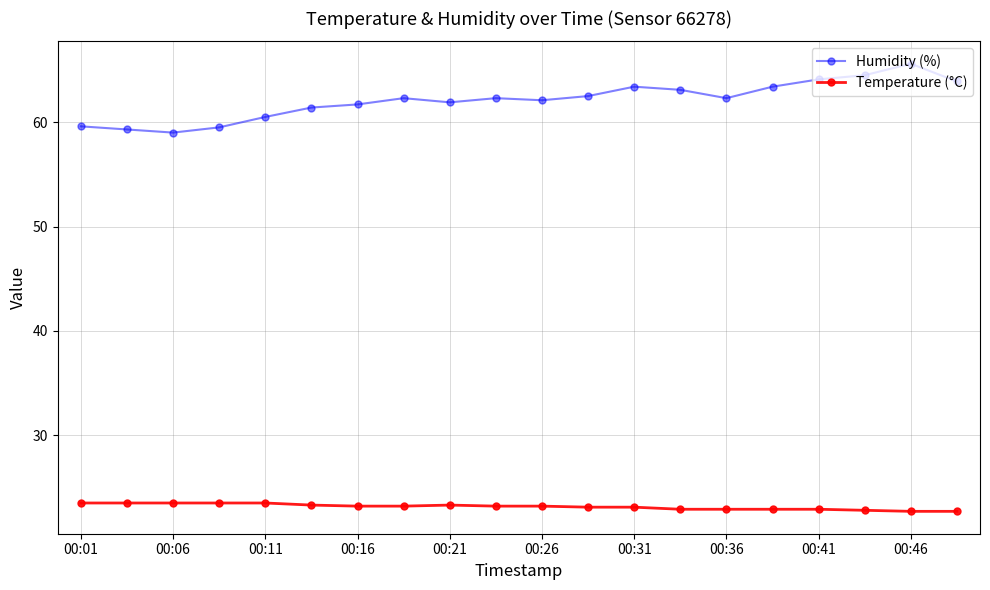

What is the minimum value for Humidity (%)?

59.0